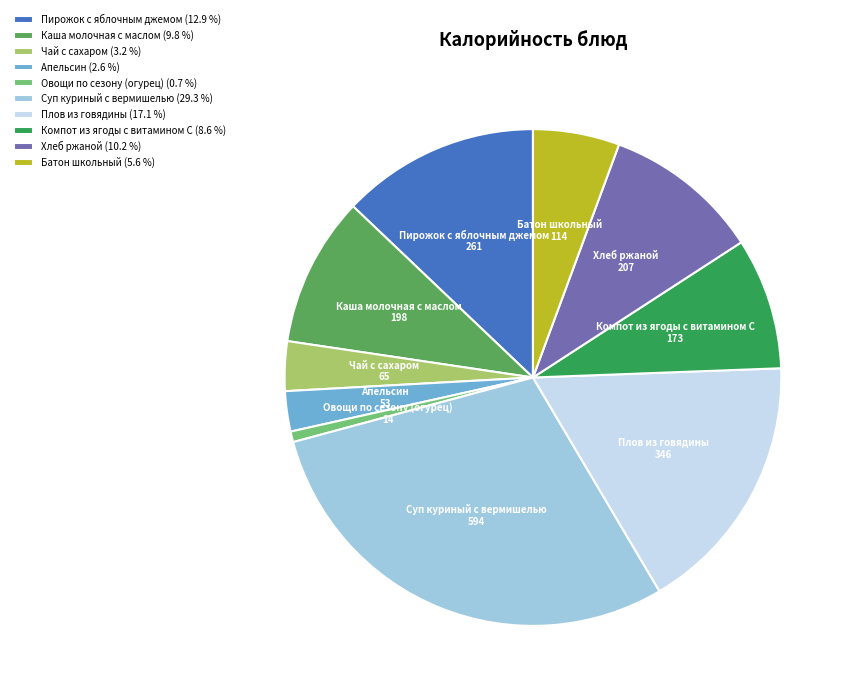

What is the ratio of the value at Батон школьный to the value at Суп куриный с вермишелью?

0.2